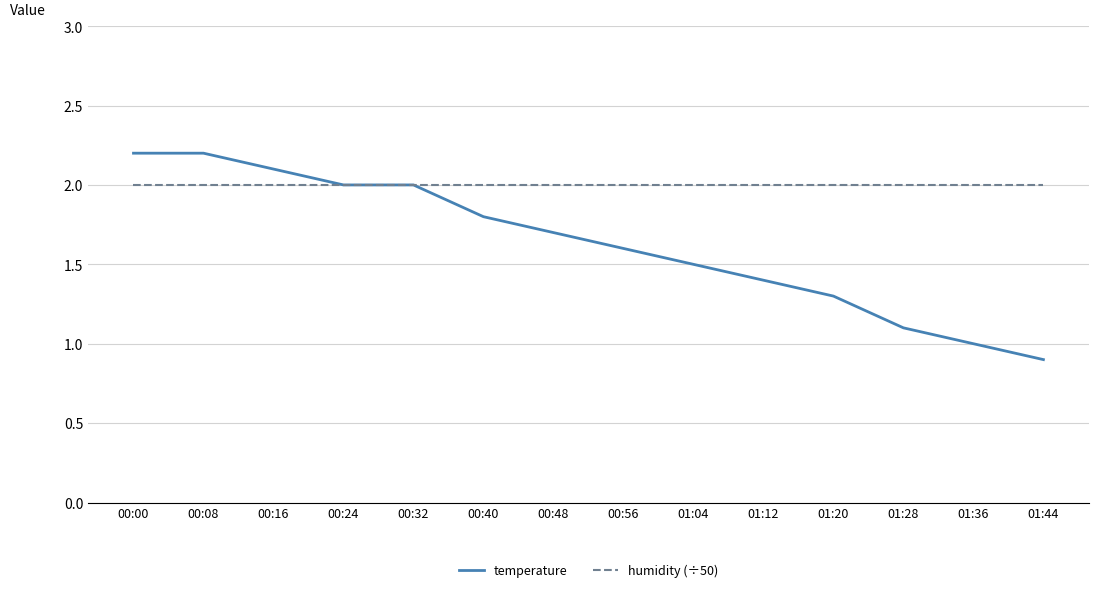

Which series has the largest range (max minus min)?

temperature